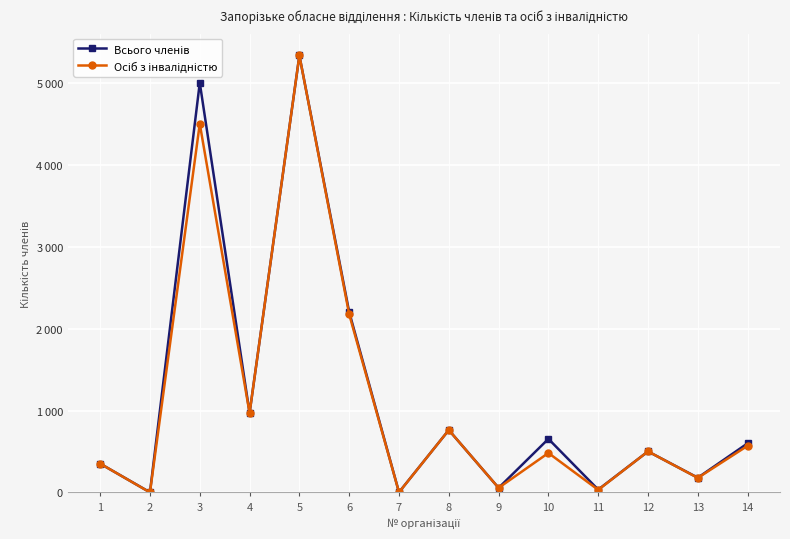

The Осіб з інвалідністю series shows 32 at 11. True or false?

True